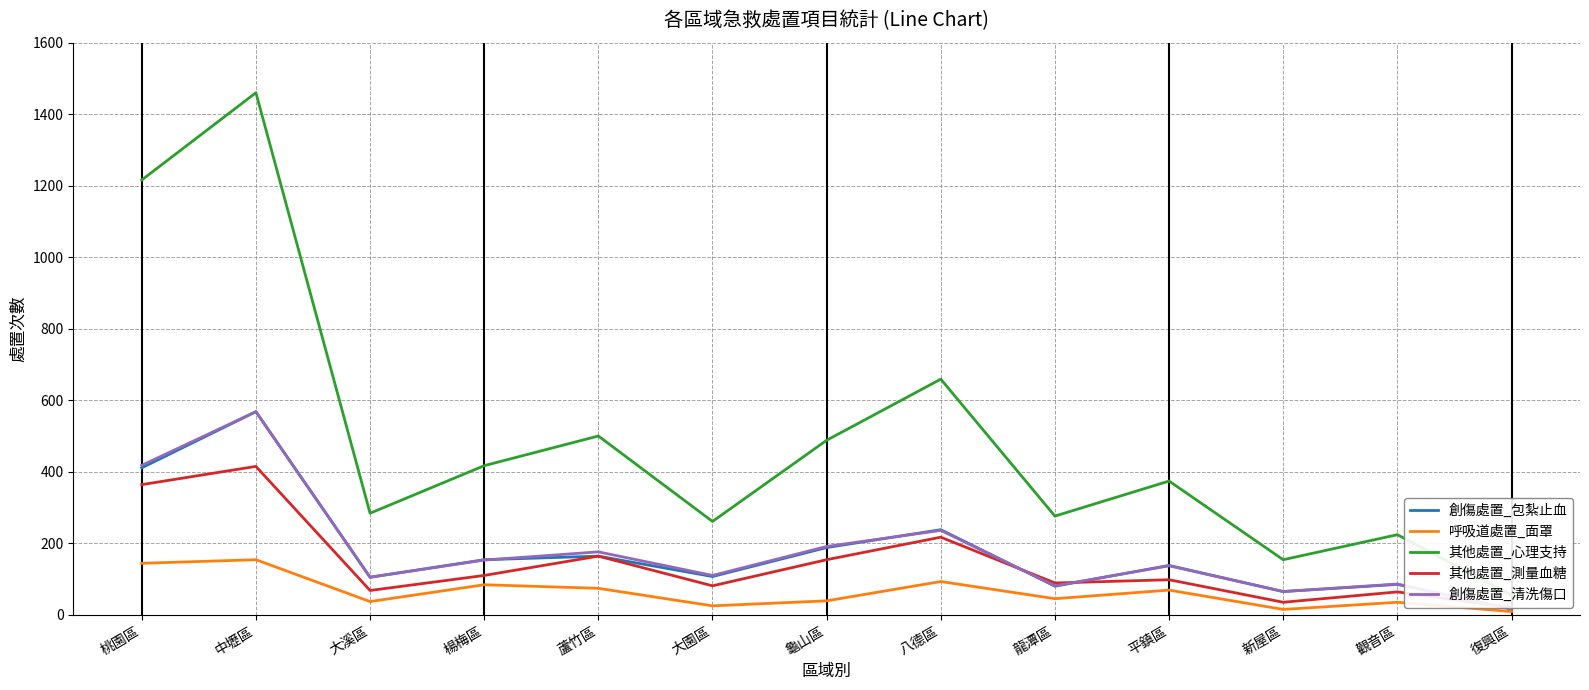

At which category does the chart reach its peak across all series?

中壢區